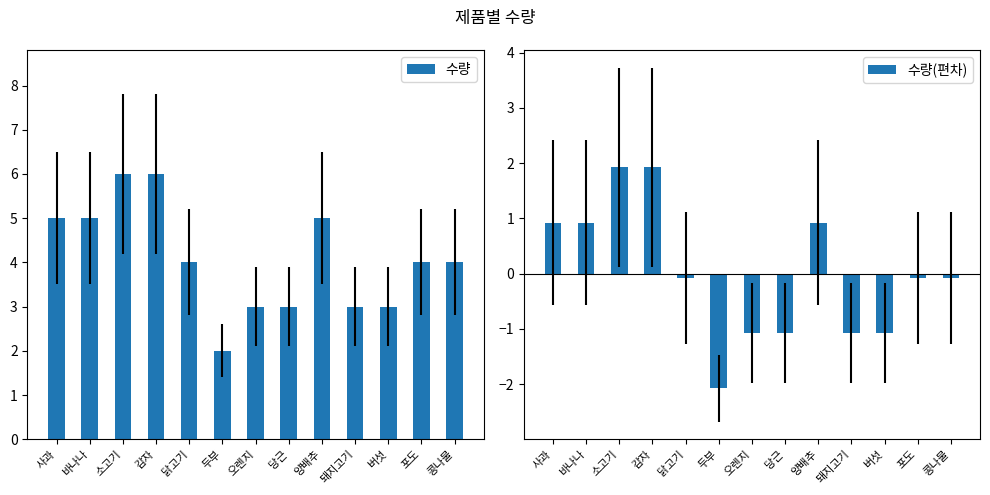

Which series has the widest spread of values?

수량